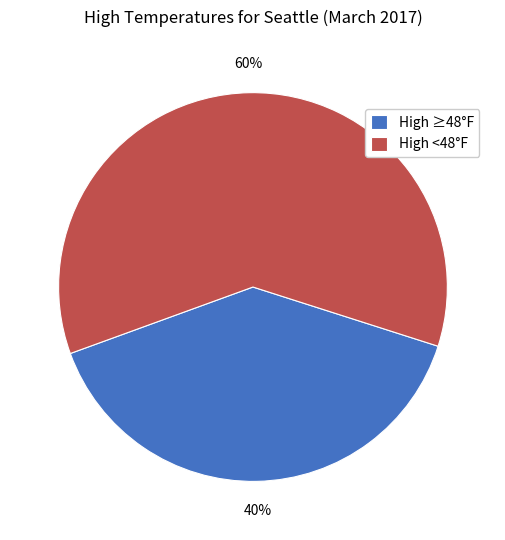

Is the sum of High ≥48°F and High <48°F greater than half?

Yes